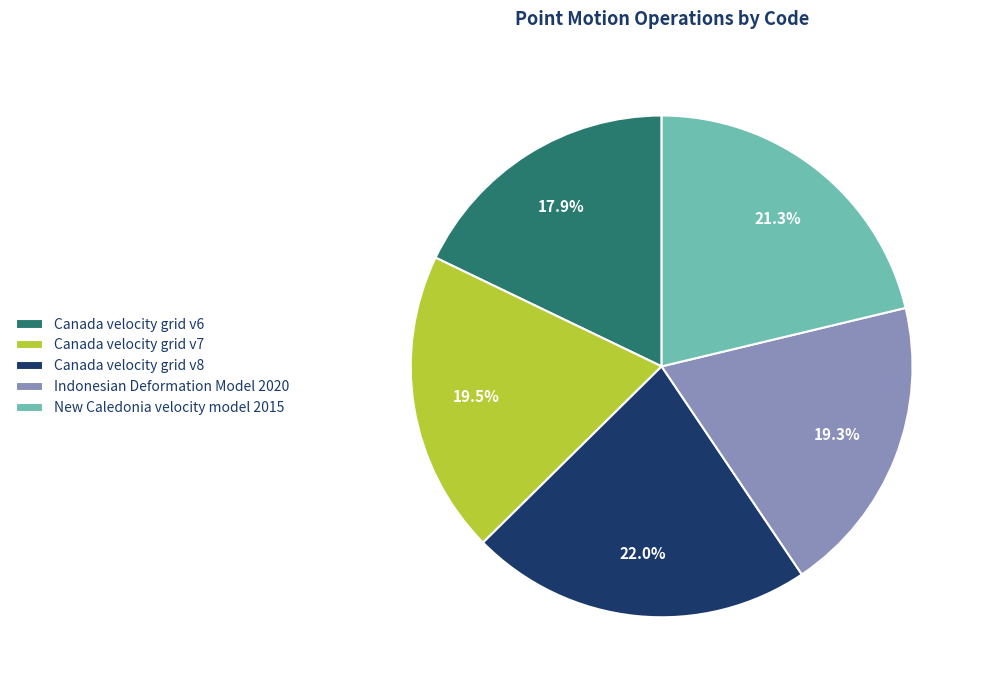

To the nearest percent, what is the combined percentage of Canada velocity grid v7 and New Caledonia velocity model 2015?

41%